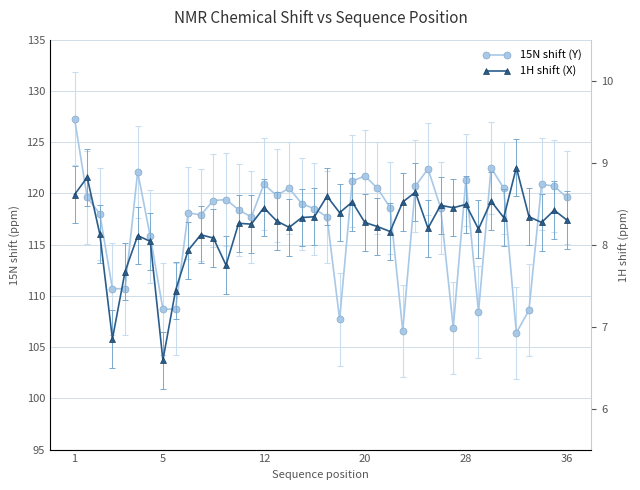

How many data points in 1H shift (X) are above 8?

34